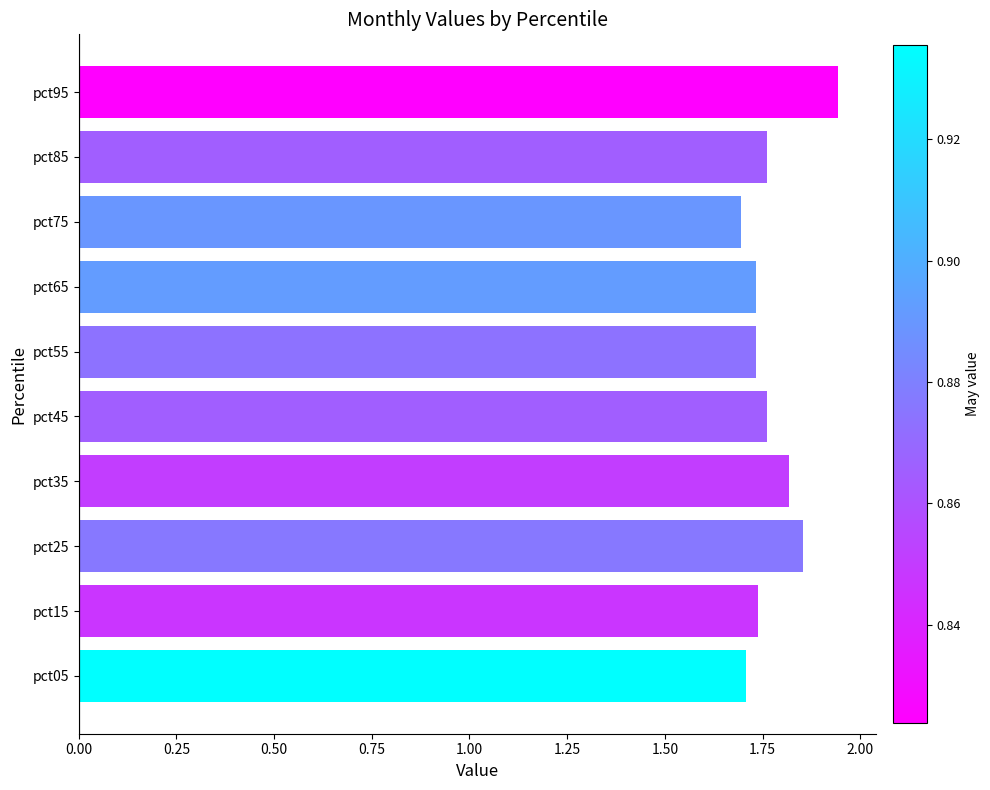

How many series are shown in this chart?

1